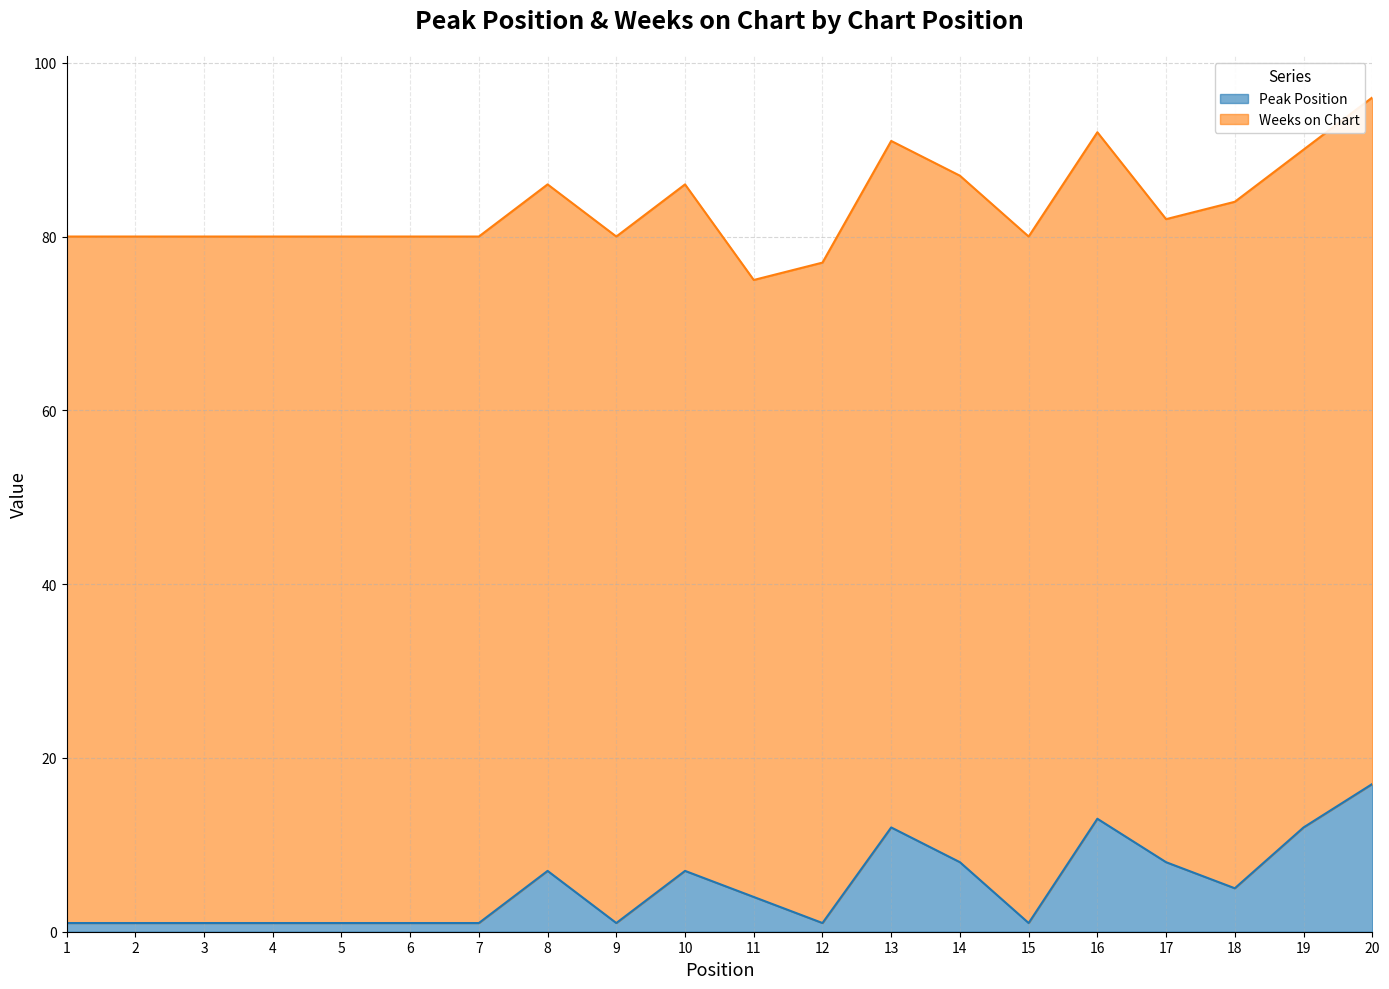

How many points are higher than both their immediate neighbors (excluding endpoints)?

4